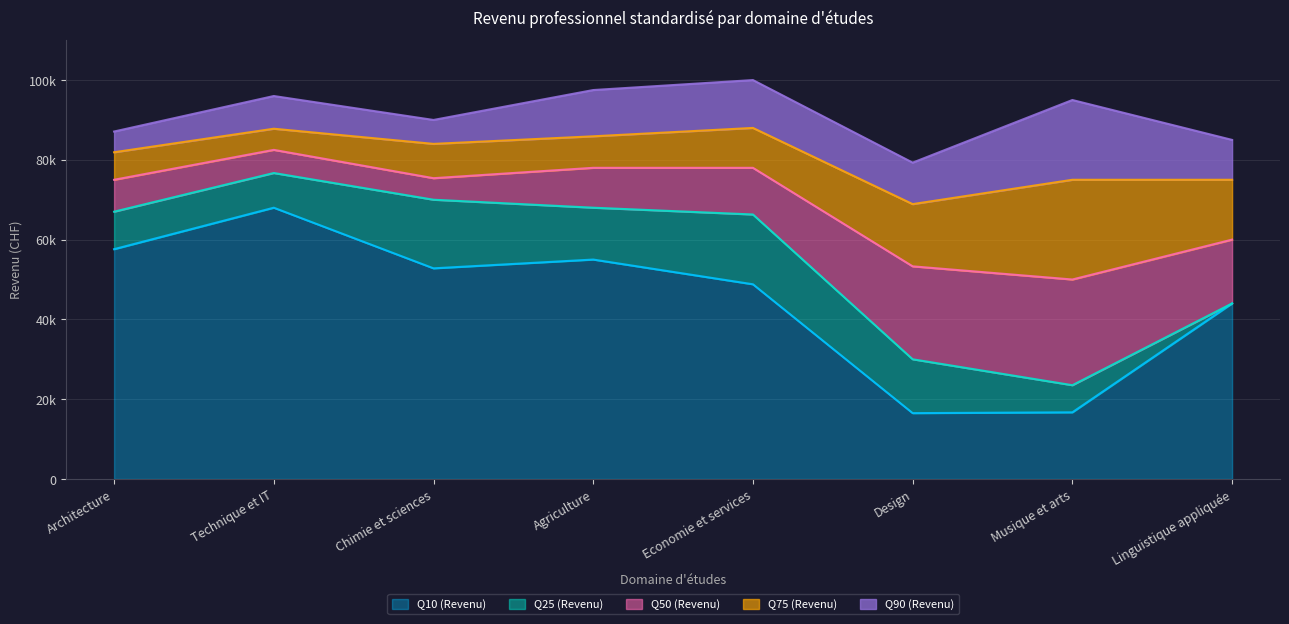

The value of Q10 (Revenu) at Musique et arts is 16700. True or false?

True